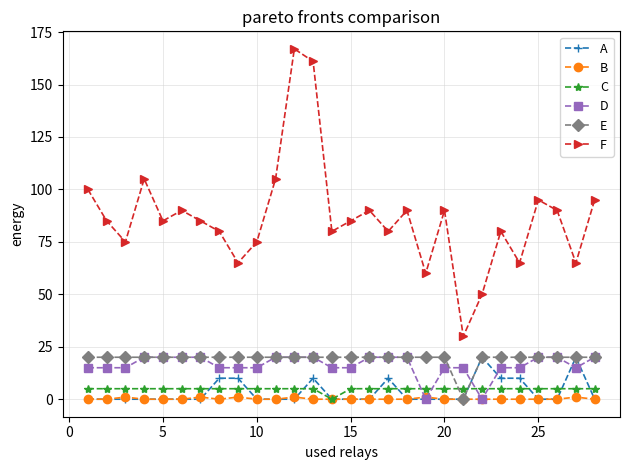

At how many categories does at least one series exceed 37?

27